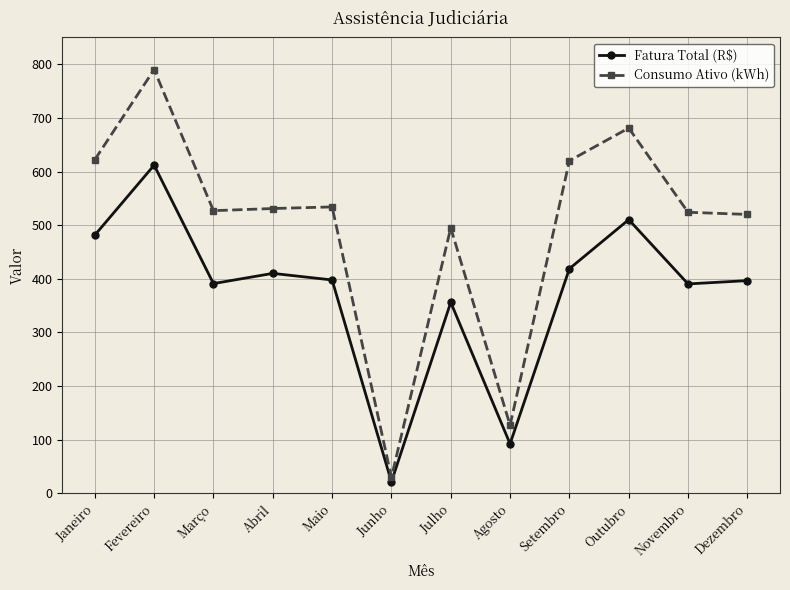

At which category is the sum across all series the highest?

Fevereiro